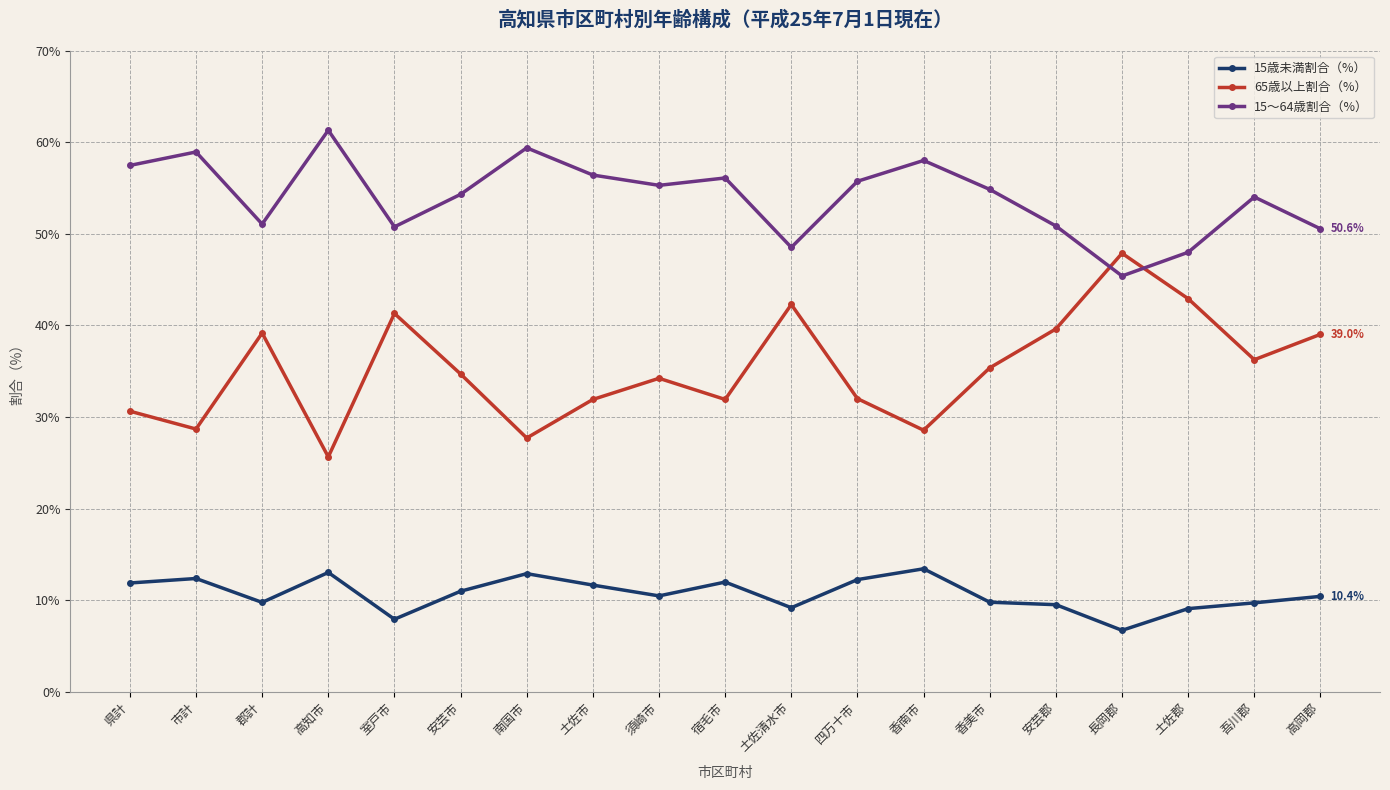

Which series has the largest total across all categories?

15～64歳割合（%）